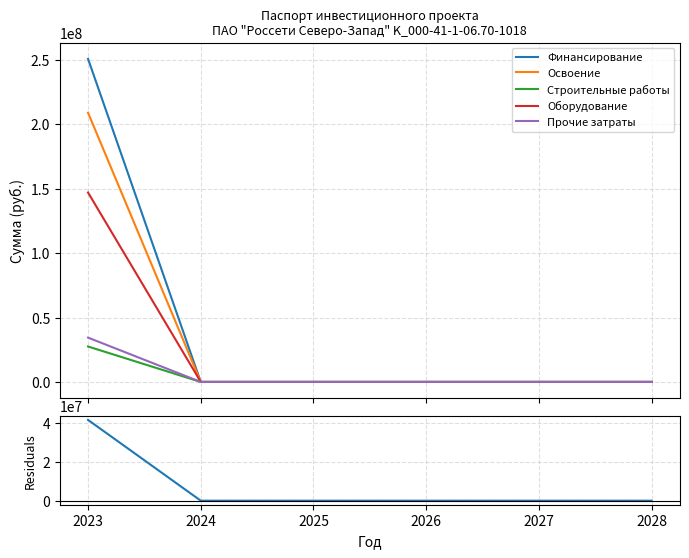

True or false: Финансирование has more than 0 points higher than both neighbors.

False